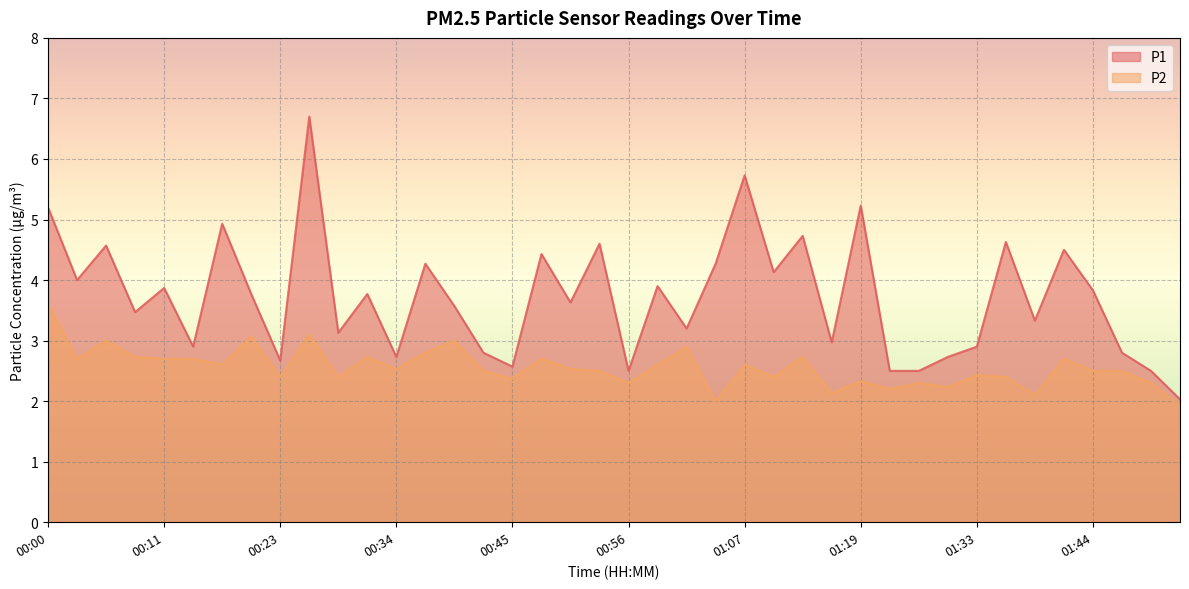

At 01:28, list the series in order from smallest to largest.

P2, P1